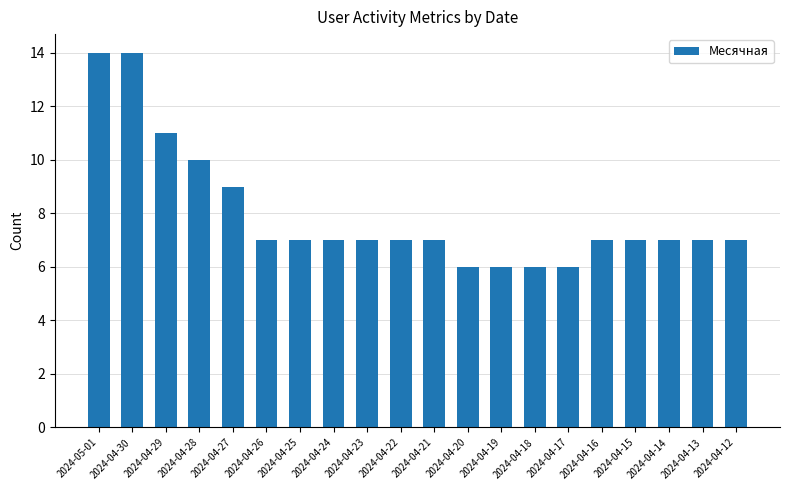

The value at 2024-04-27 is 9. True or false?

True